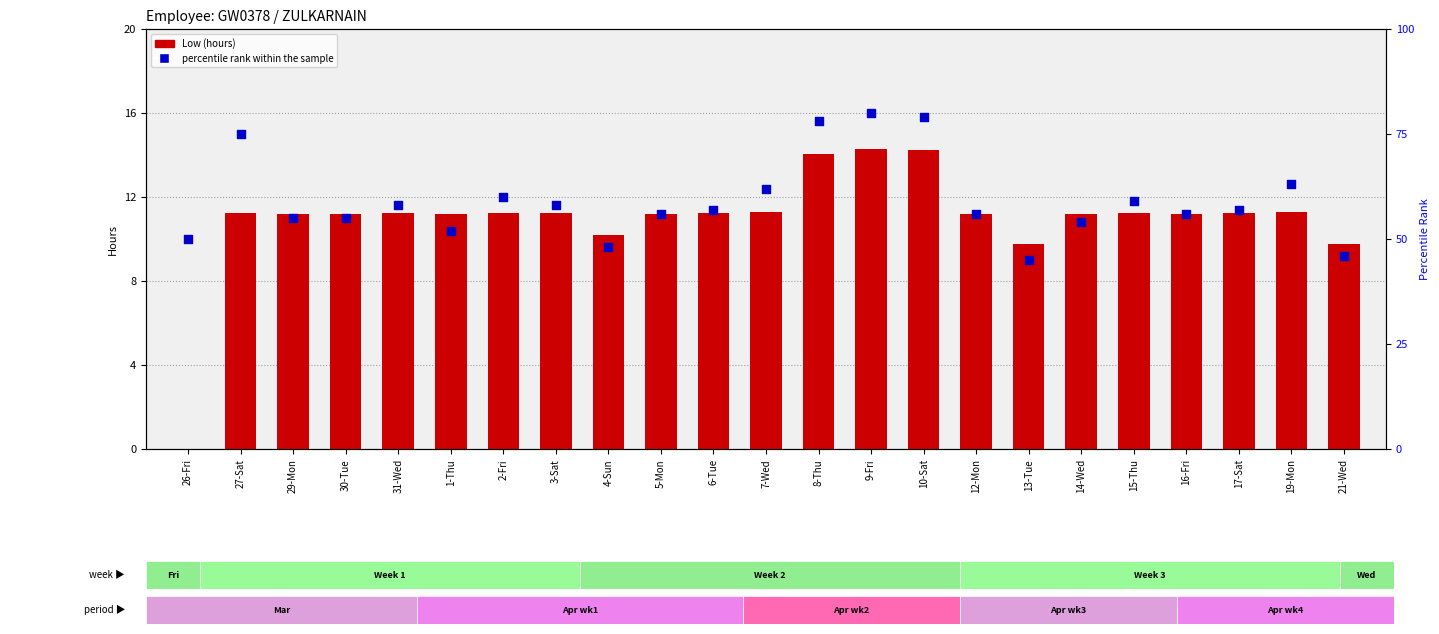

Which series reaches the minimum Y coordinate?

Low (hours)